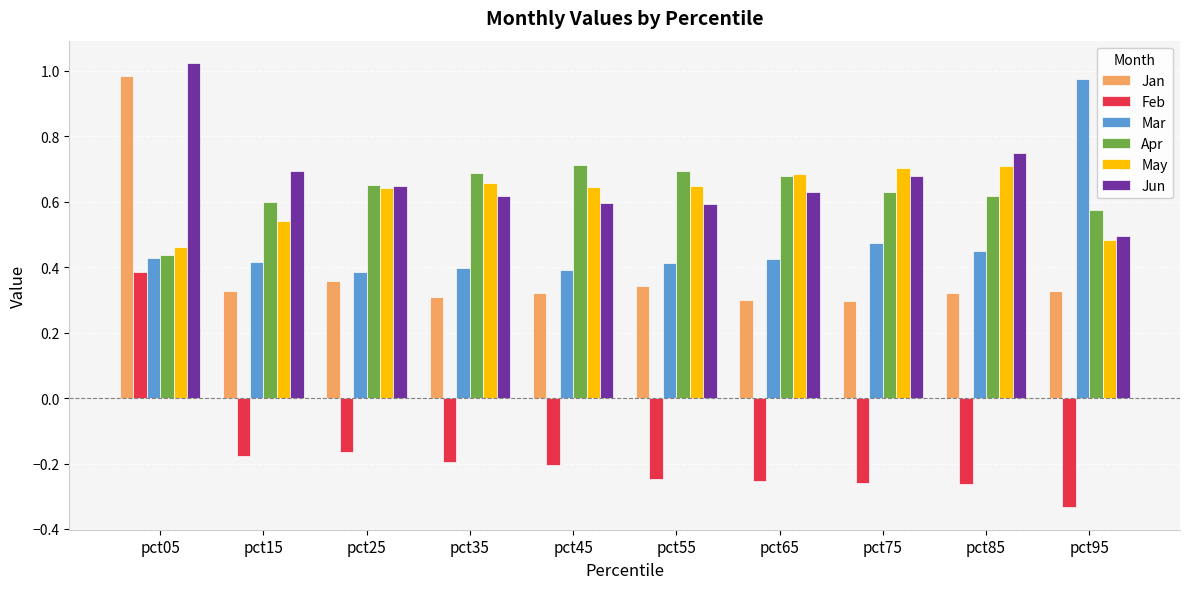

Which category has the highest value in the Jun series?

pct05